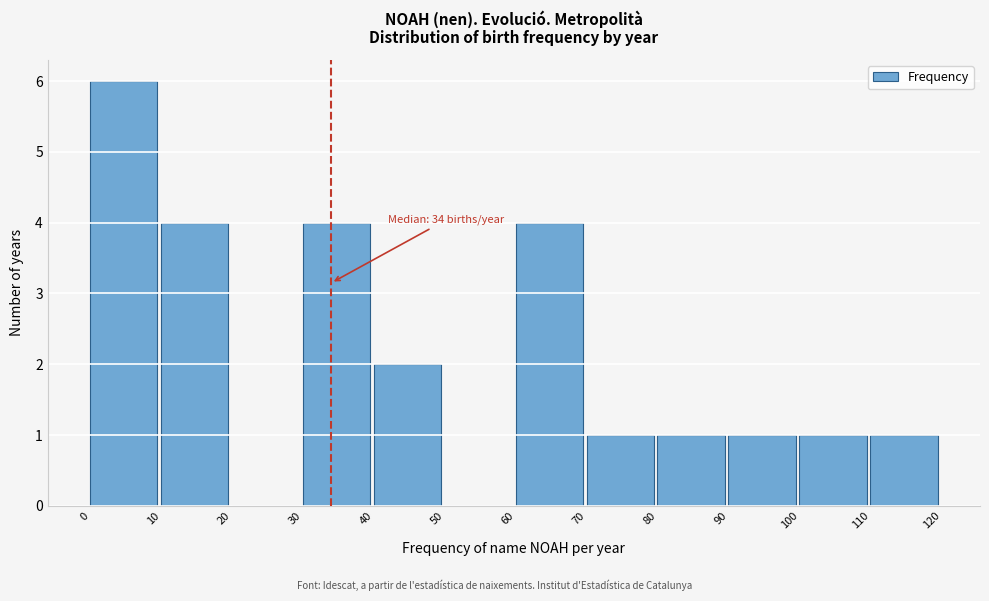

Over which range of the x-axis is the bar tallest?

0 to 10